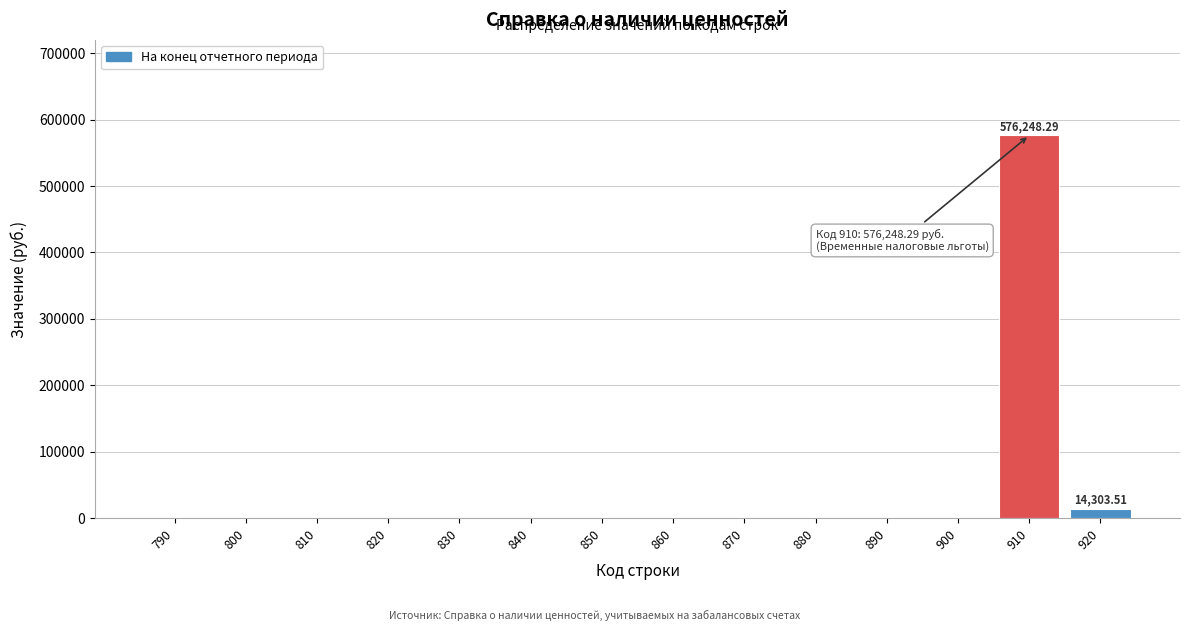

What is the change in value from 850 to 910?

+576248.3